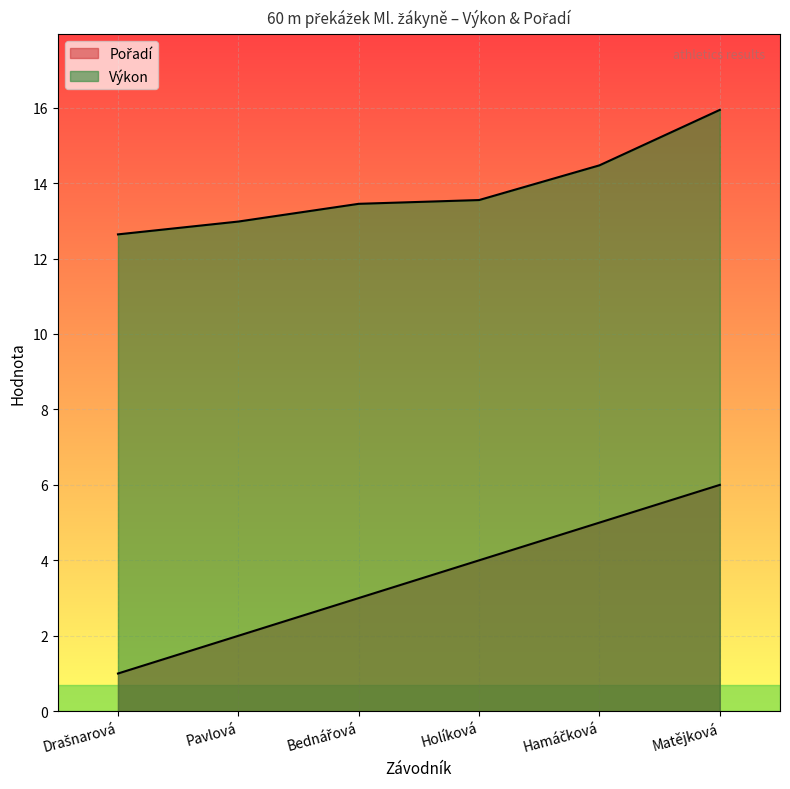

What are all the series names shown in the legend?

Pořadí, Výkon